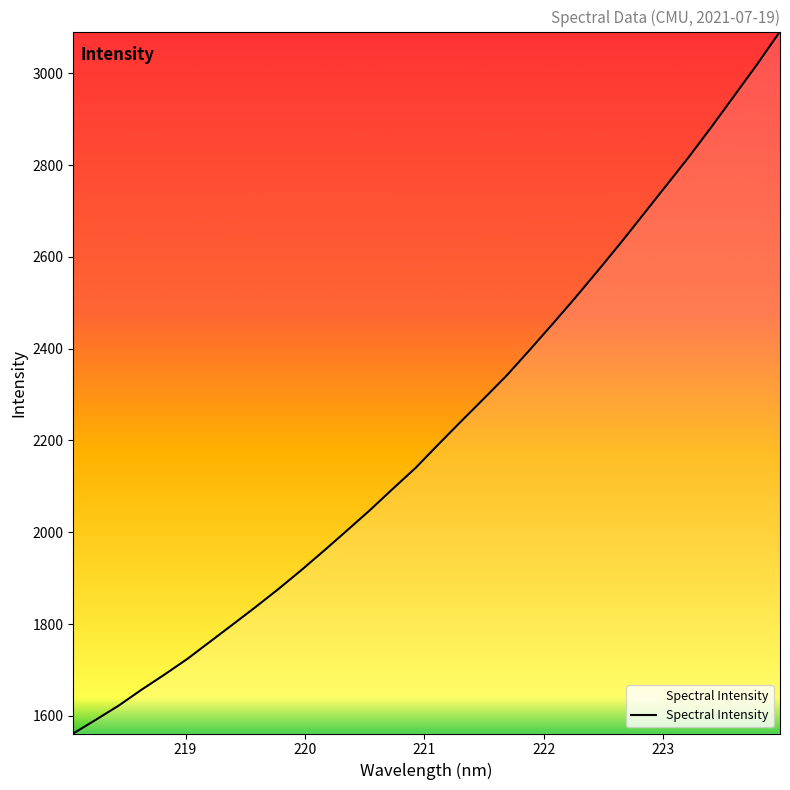

What is the smallest value displayed?

1561.4